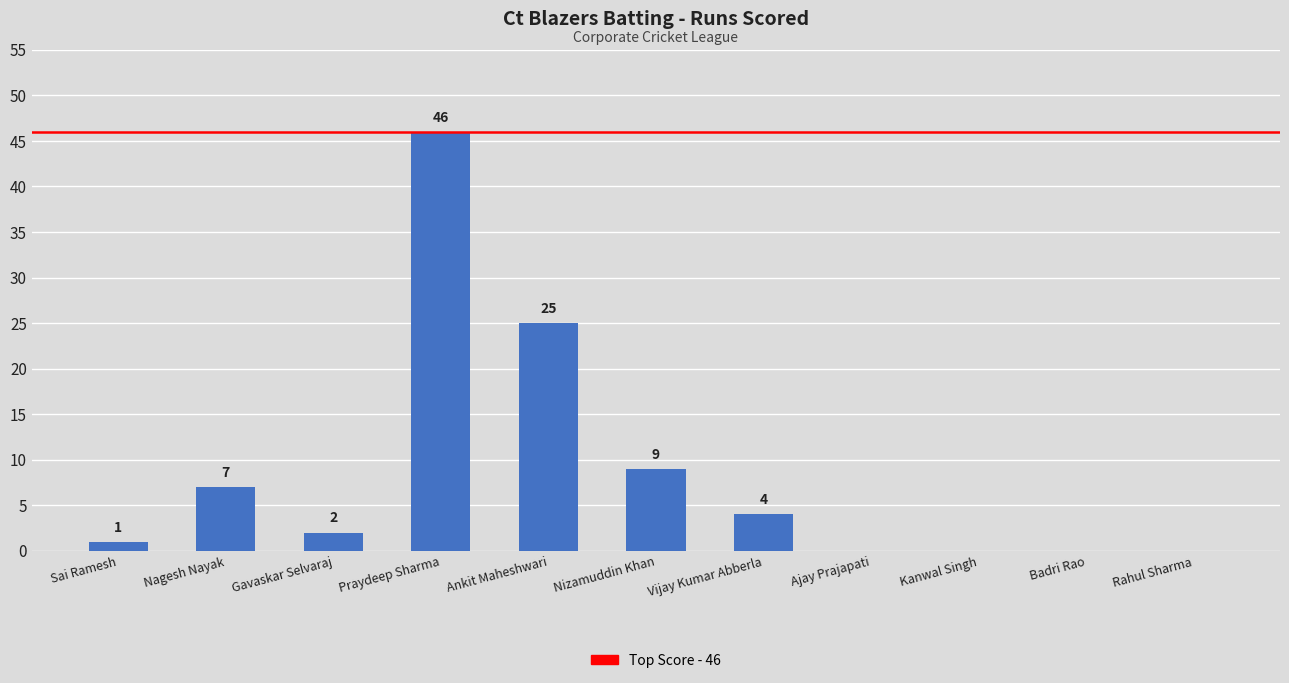

How many values are above zero?

7